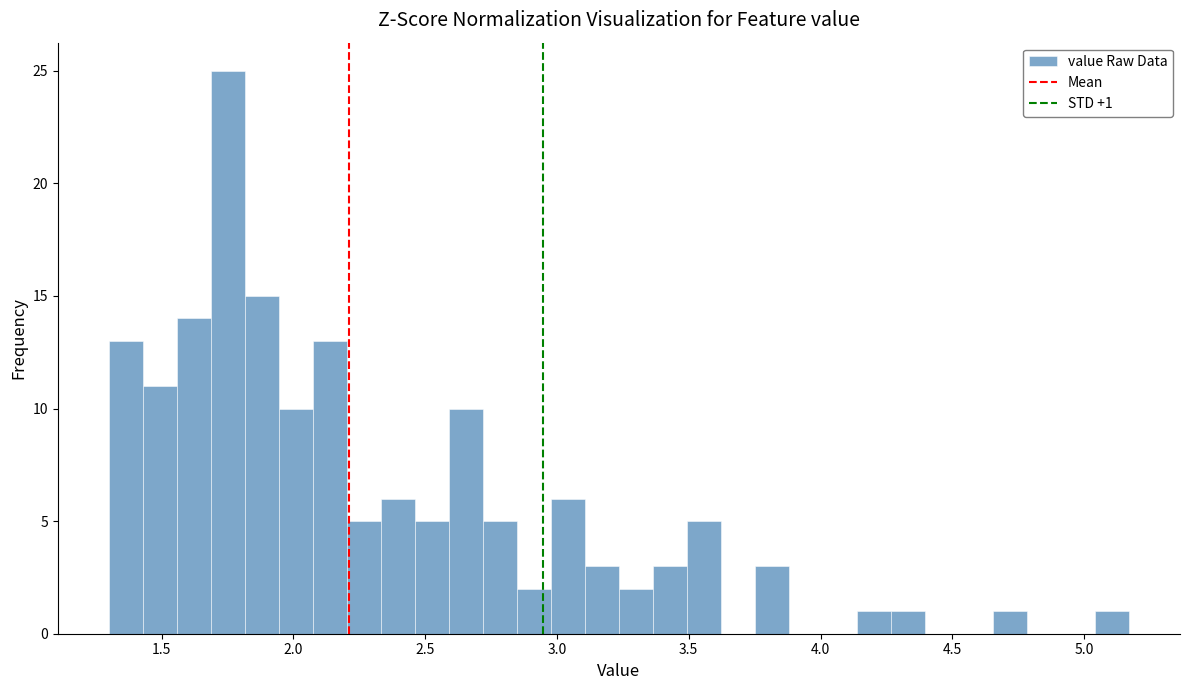

Read against the x-axis, roughly where is the centre of the tallest bar?

1.75